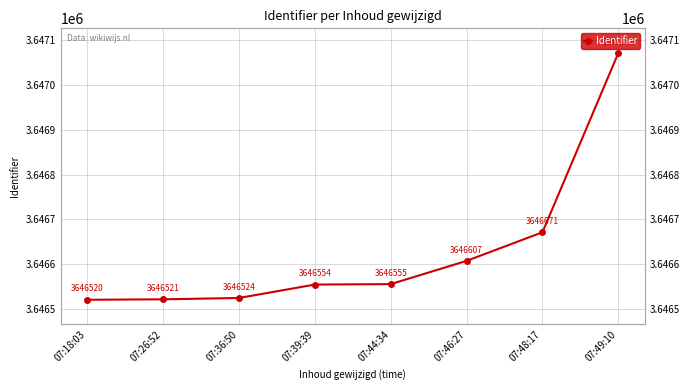

What is the label of the 7th point from the left?

07:48:17